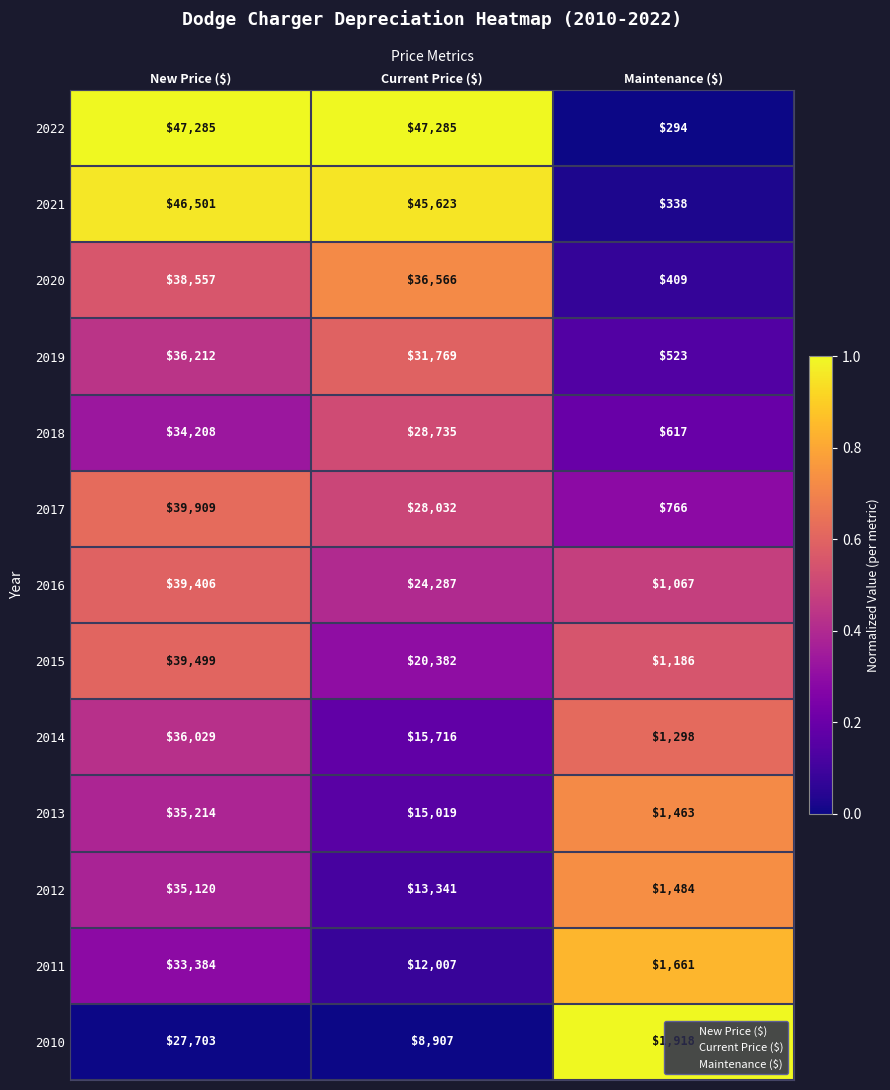

At which category is the sum across all series the highest?

New Price ($)